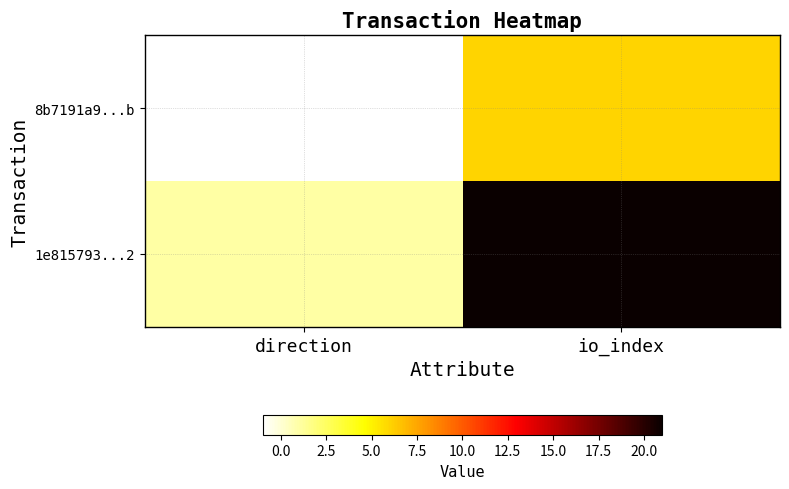

Rank the series by their average value, from lowest to highest.

8b7191a9...b, 1e815793...2